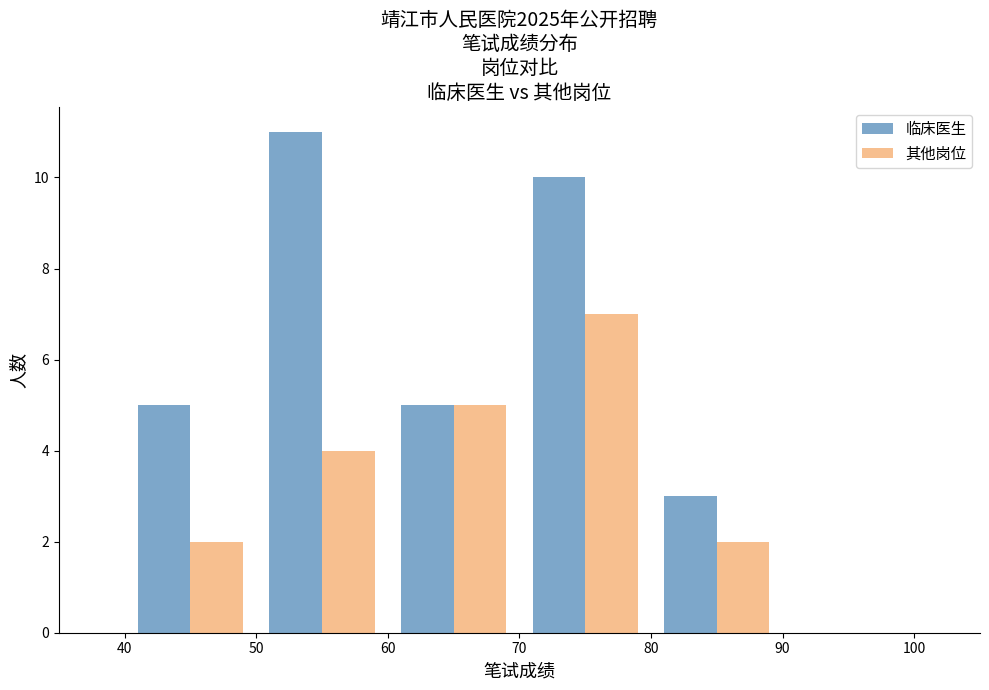

In the 其他岗位 series, which range on the x-axis has the tallest bar?

70 to 80